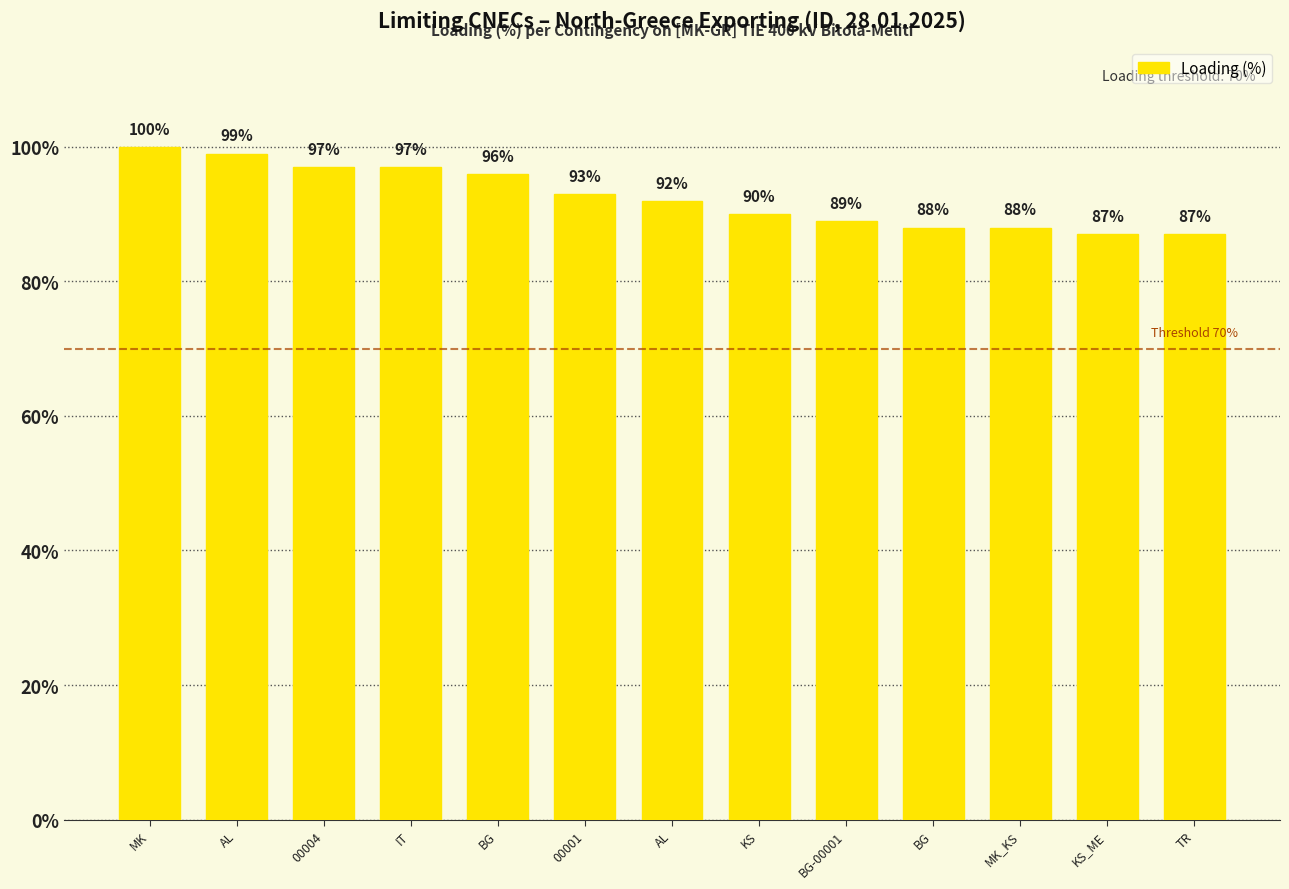

How many bars are there in total?

13